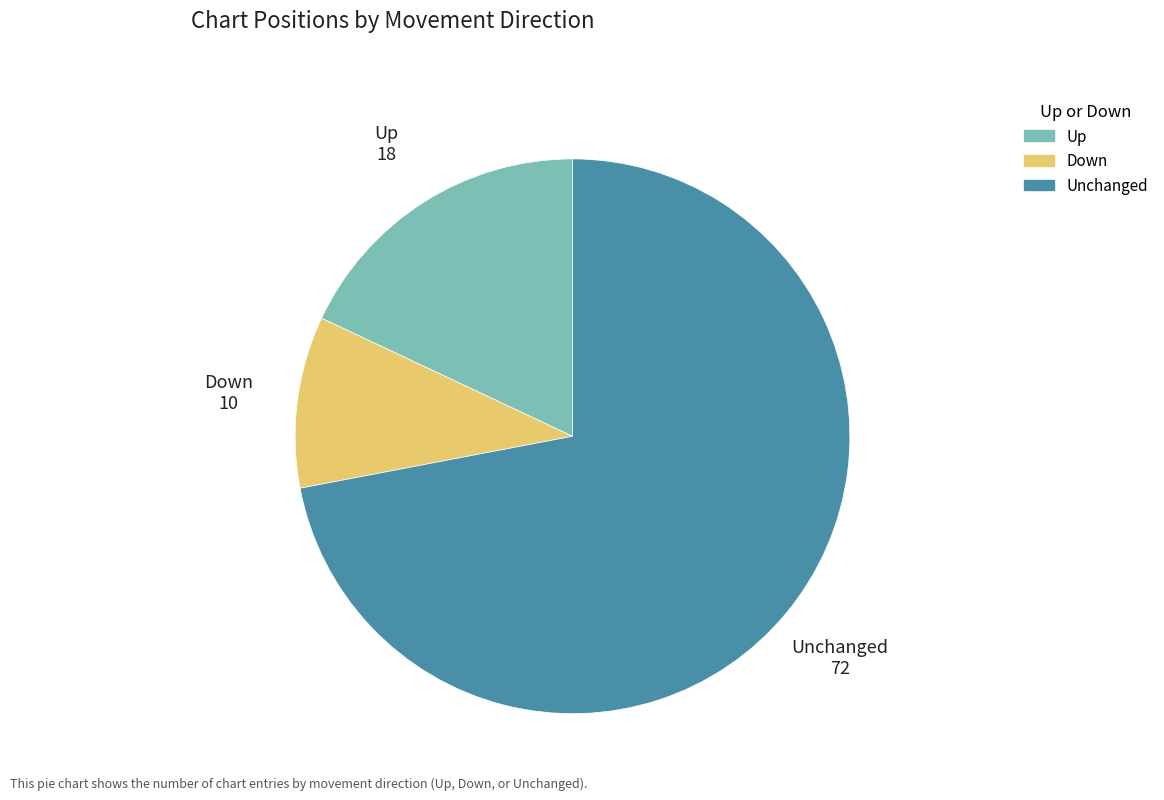

Rank the categories by value from highest to lowest.

Unchanged, Up, Down